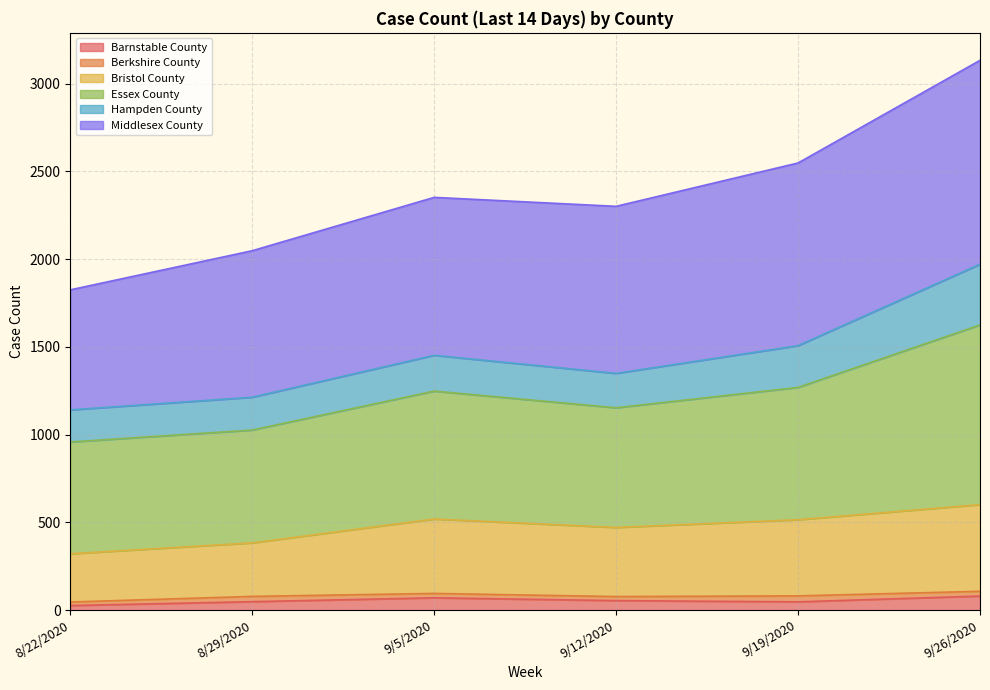

What is the maximum value for Barnstable County?

80